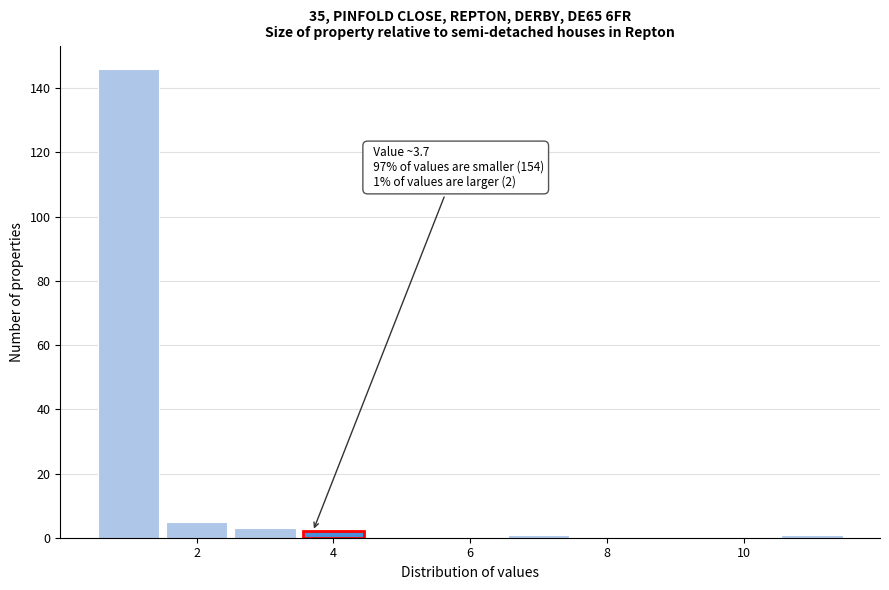

Over which range of the x-axis is the bar tallest?

0.5 to 1.5